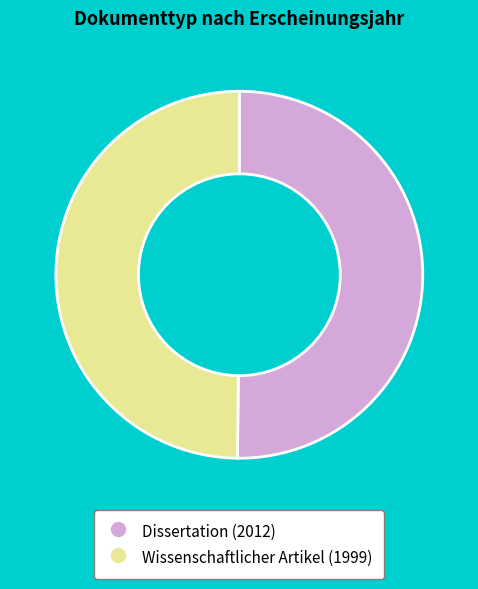

How many segments does this pie chart have?

2